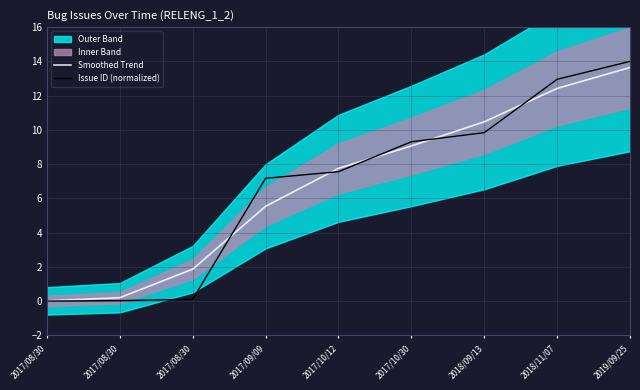

Which series has the largest range (max minus min)?

Issue ID (normalized)